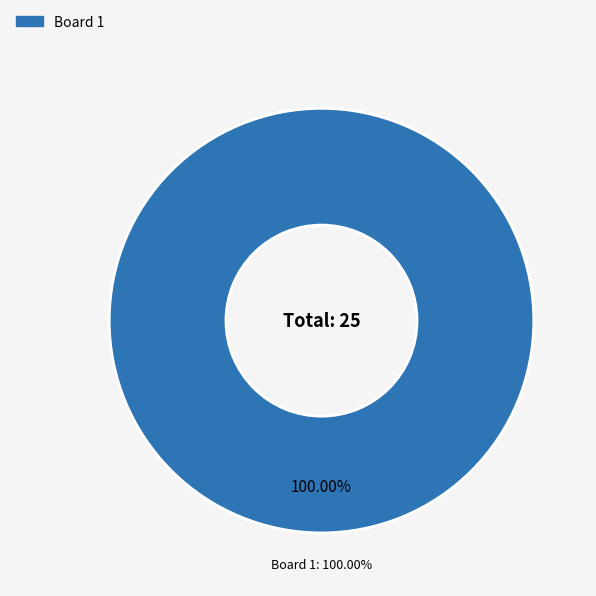

Which slice represents more than half of the pie?

1